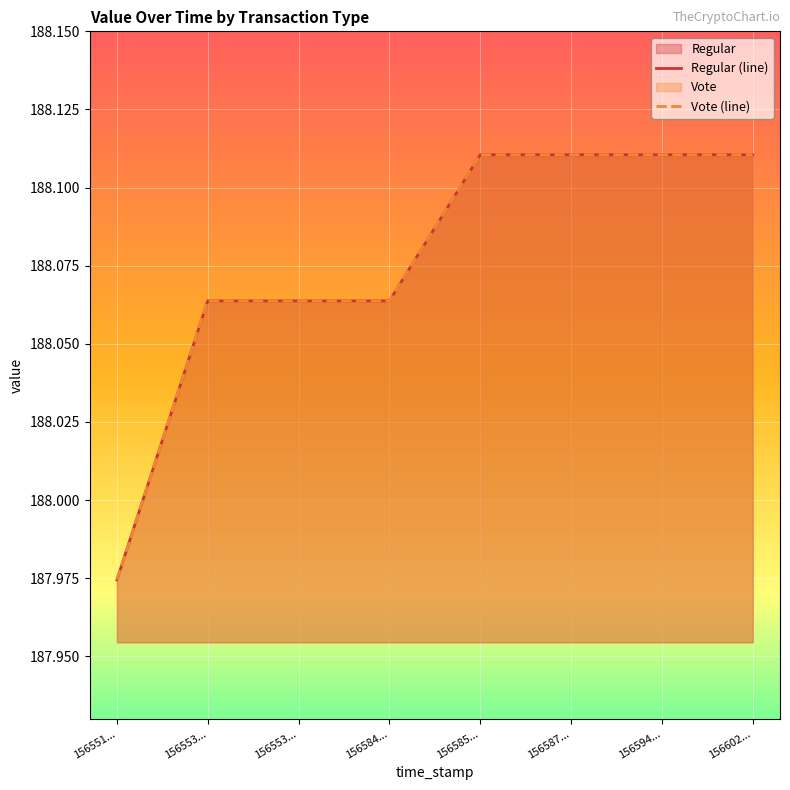

Which series has the widest spread of values?

Regular